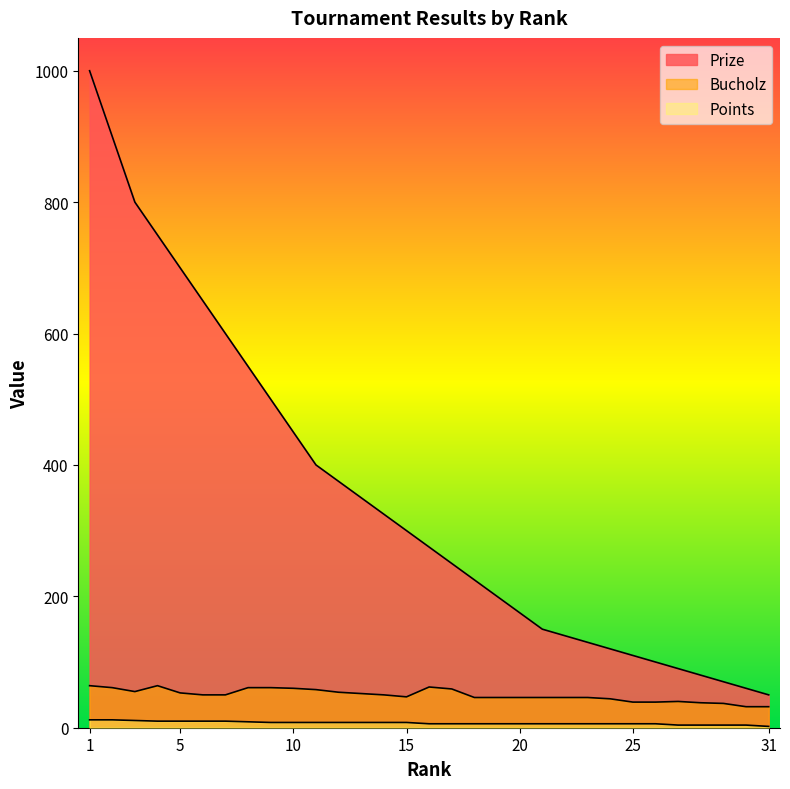

At which label does Points reach its peak?

1